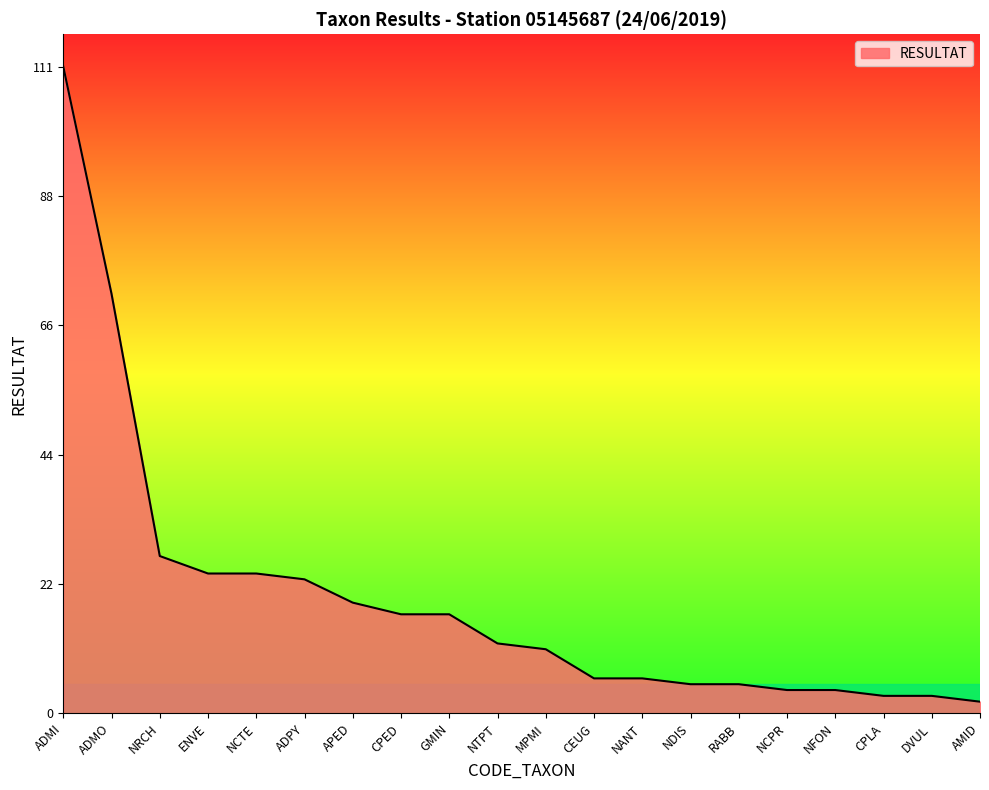

What is the change in value from NRCH to NANT?

-21